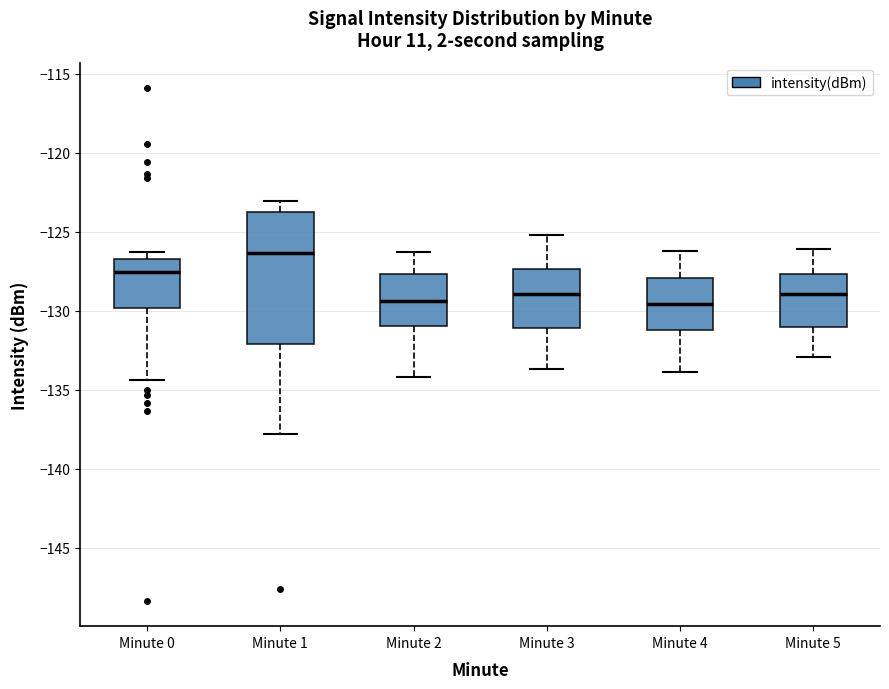

Where does the lower whisker of the box for Minute 1 end on the y-axis? The values are not printed on the chart, so give them approximately, as read against the axis.

-138.0